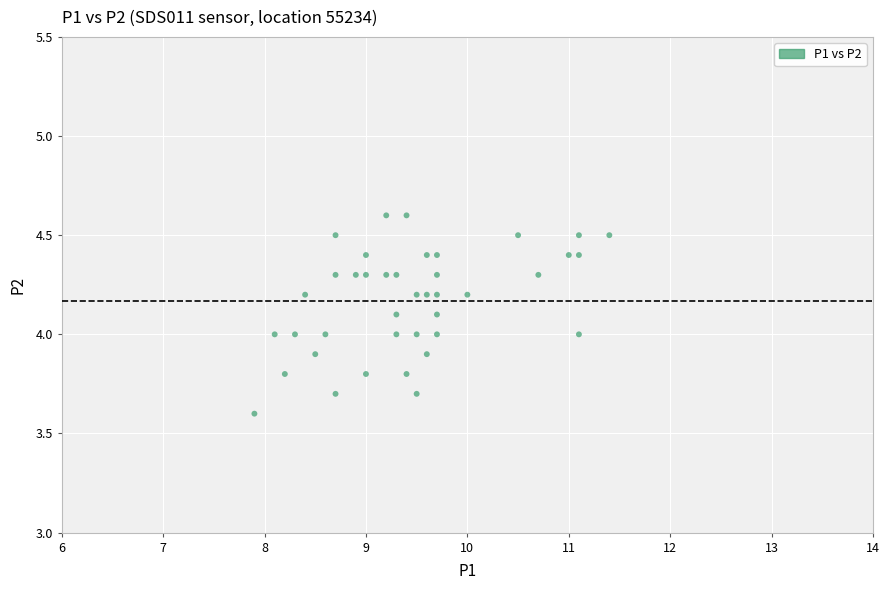

What is the range of Y values (max minus min)?

1.0